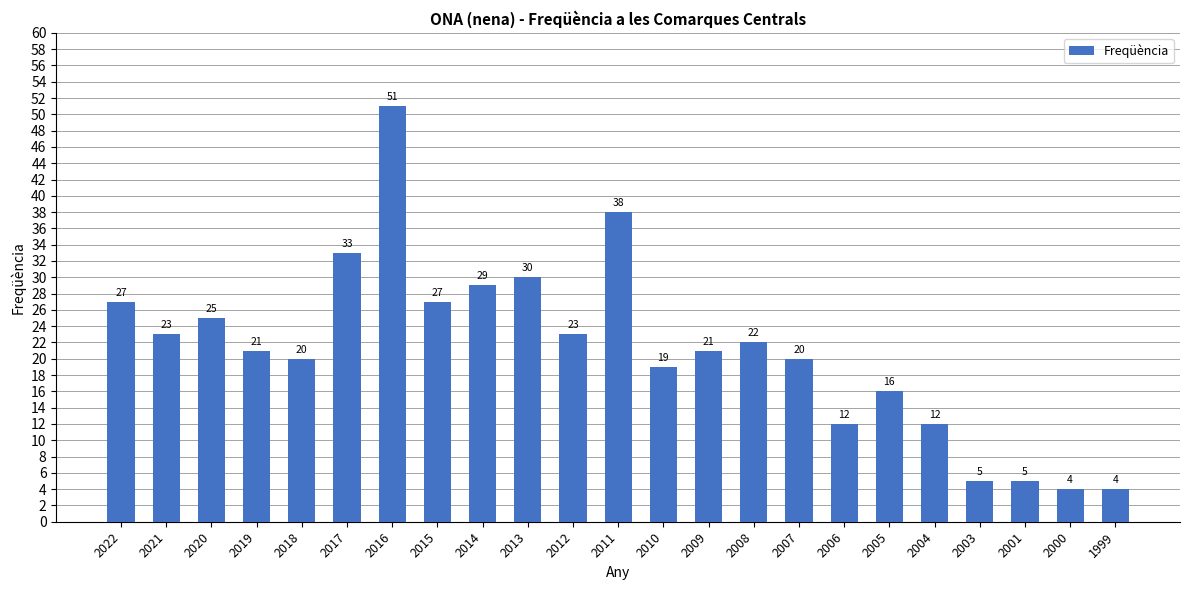

Reading left to right, list all the values displayed in this chart.

27	23	25	21	20	33	51	27	29	30	23	38	19	21	22	20	12	16	12	5	5	4	4